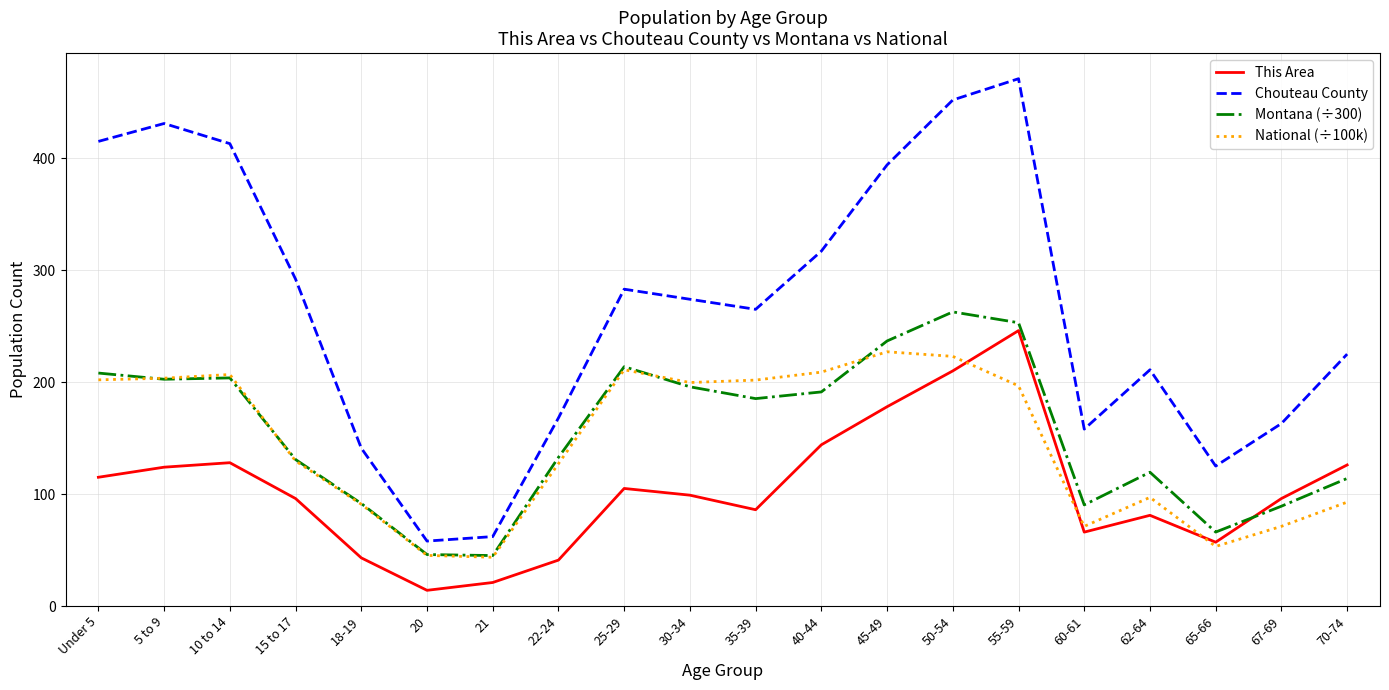

Which series changed the most between 25-29 and 62-64?

National (÷100k)